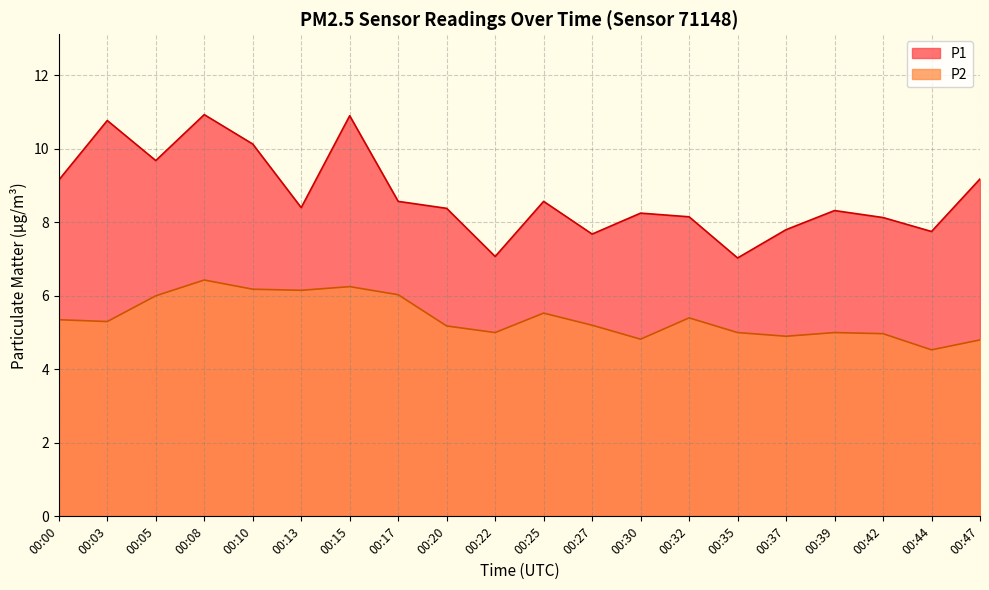

Between 00:05 and 00:47, which series saw the biggest shift?

P2